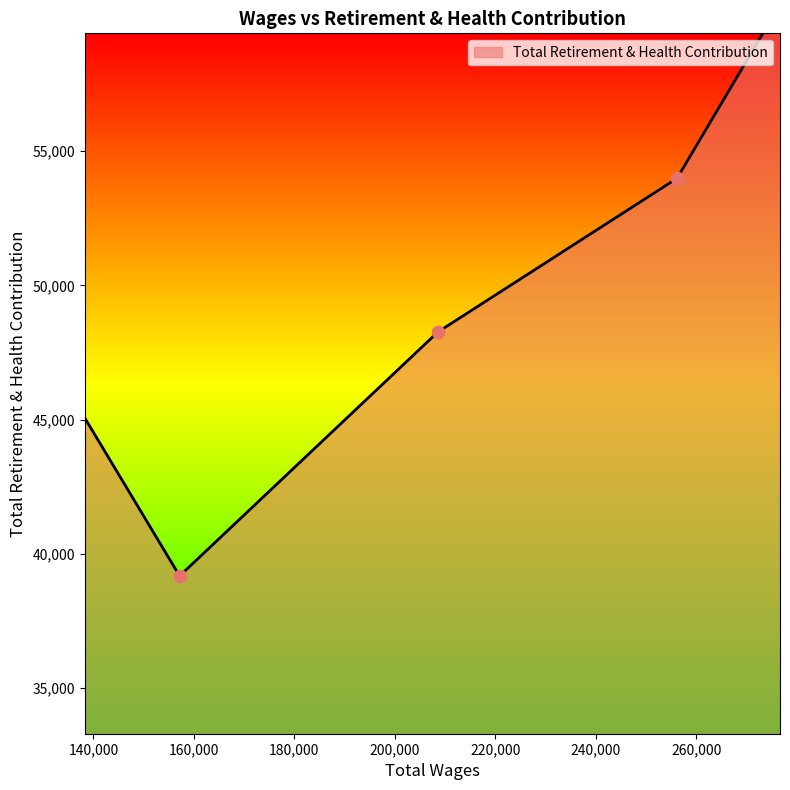

What is the change in value from 208562.0 to 157149.0?

-9083